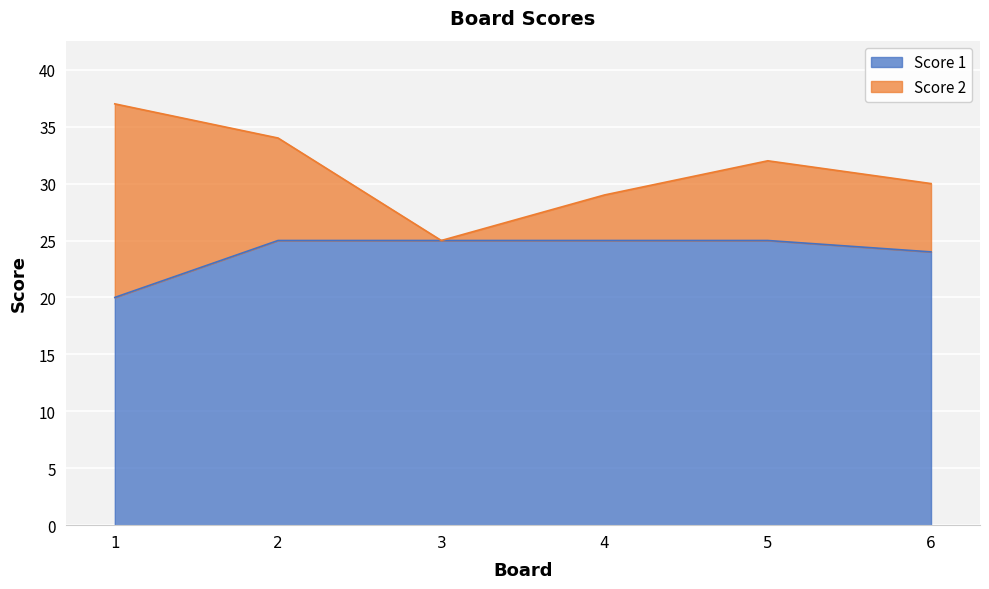

What is the change in value from 1 to 6?

+4